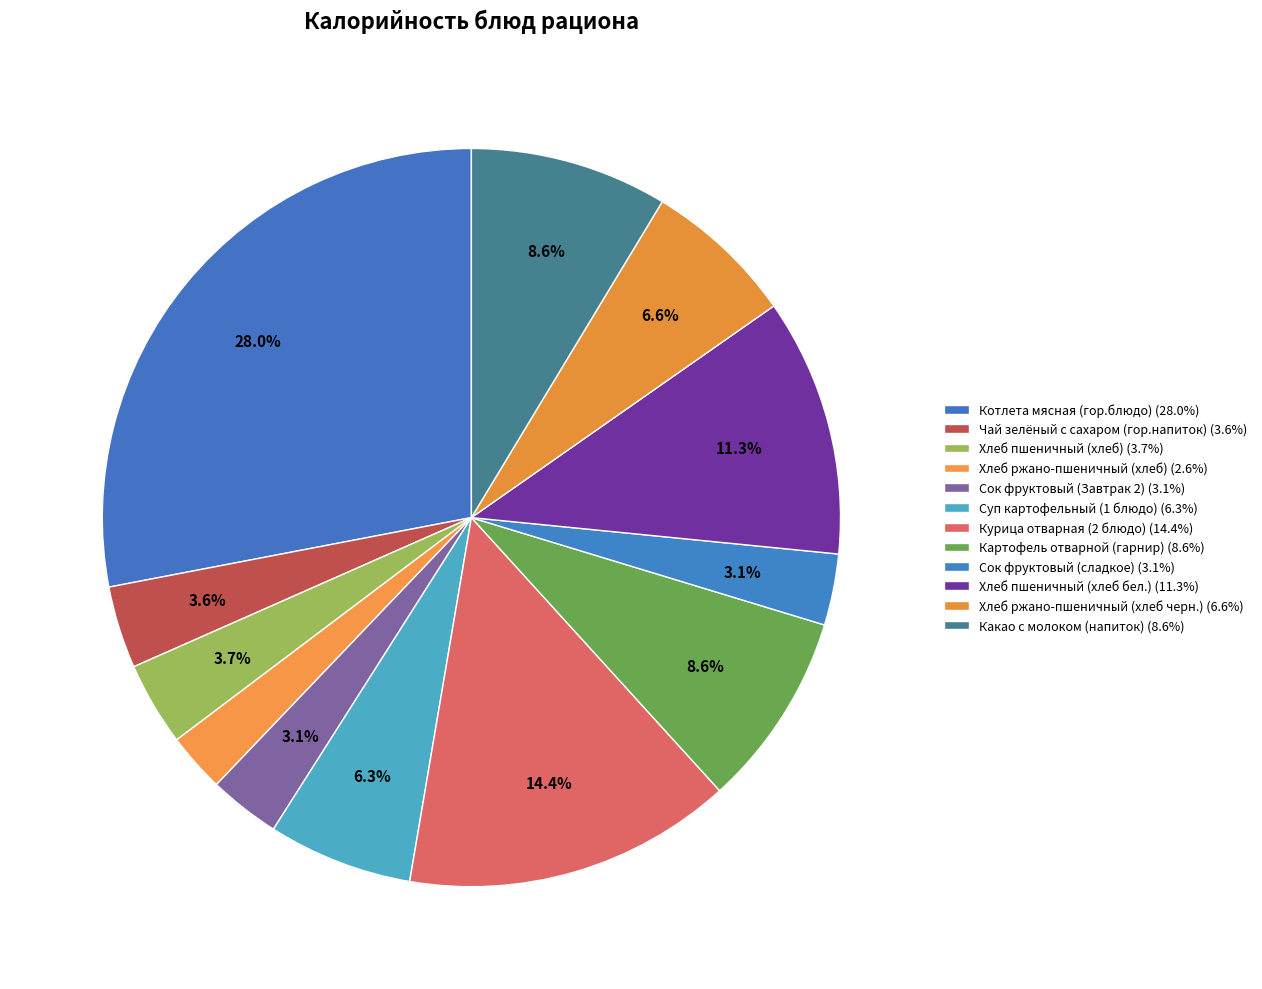

How many segments does this pie chart have?

12